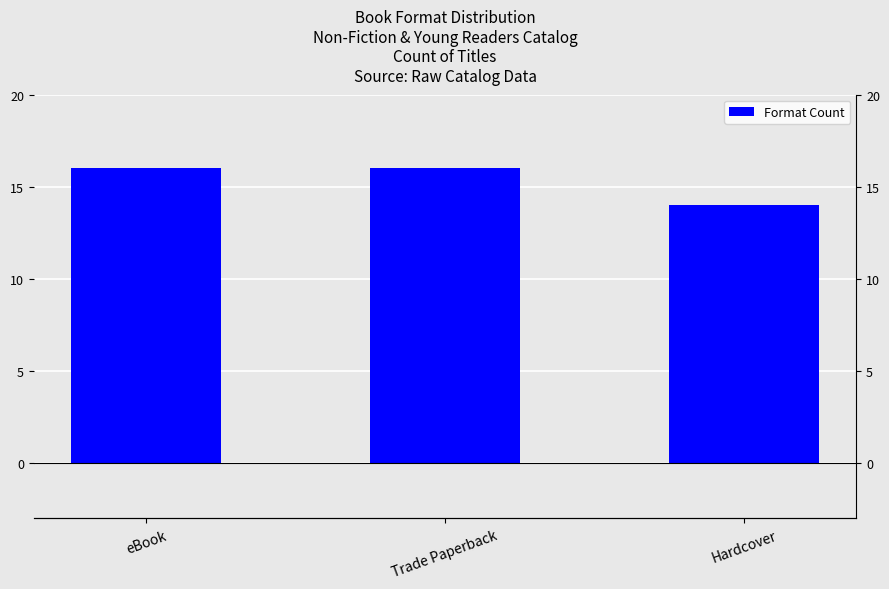

Reading left to right, extract all data points from this chart.

eBook=16	Trade Paperback=16	Hardcover=14